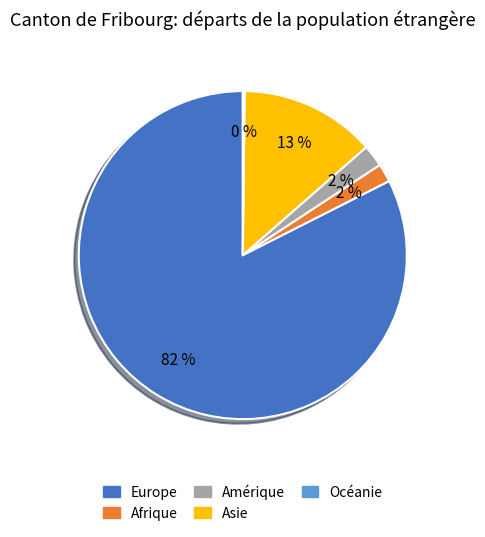

The Europe slice represents 69% of the pie. True or false?

False